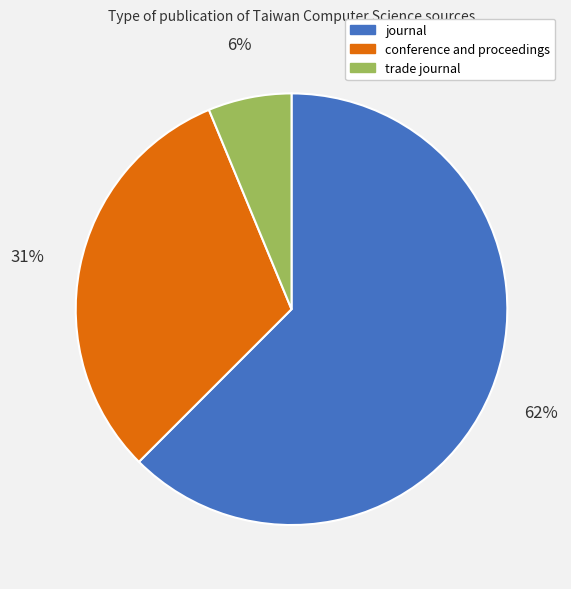

Which slice is the largest?

journal